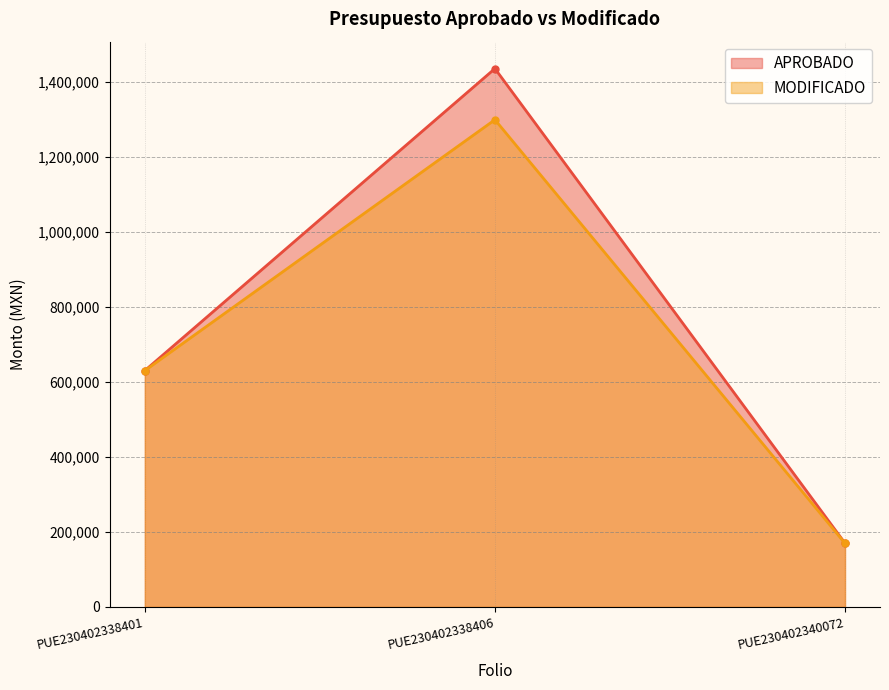

The value of MODIFICADO at PUE230402338406 is 737518.9. True or false?

False